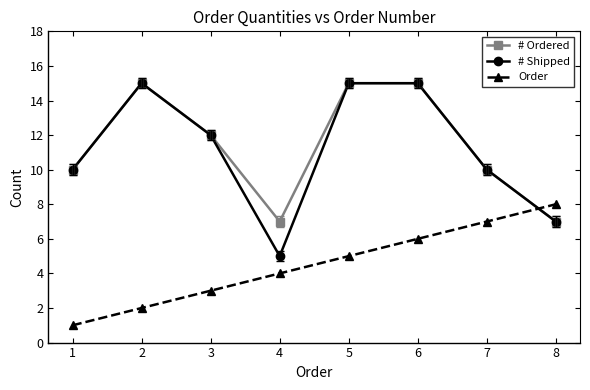

How many series are shown in this chart?

3